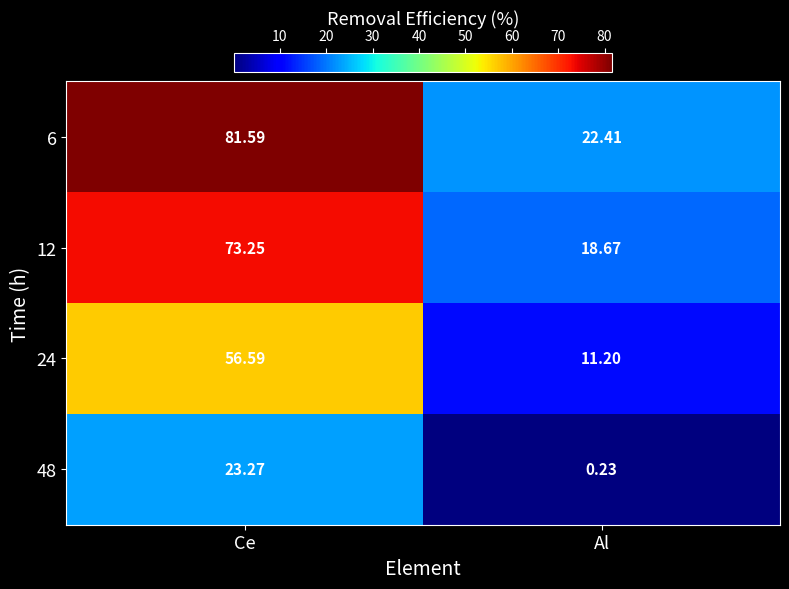

Rank the categories by 12 value from highest to lowest.

Ce, Al